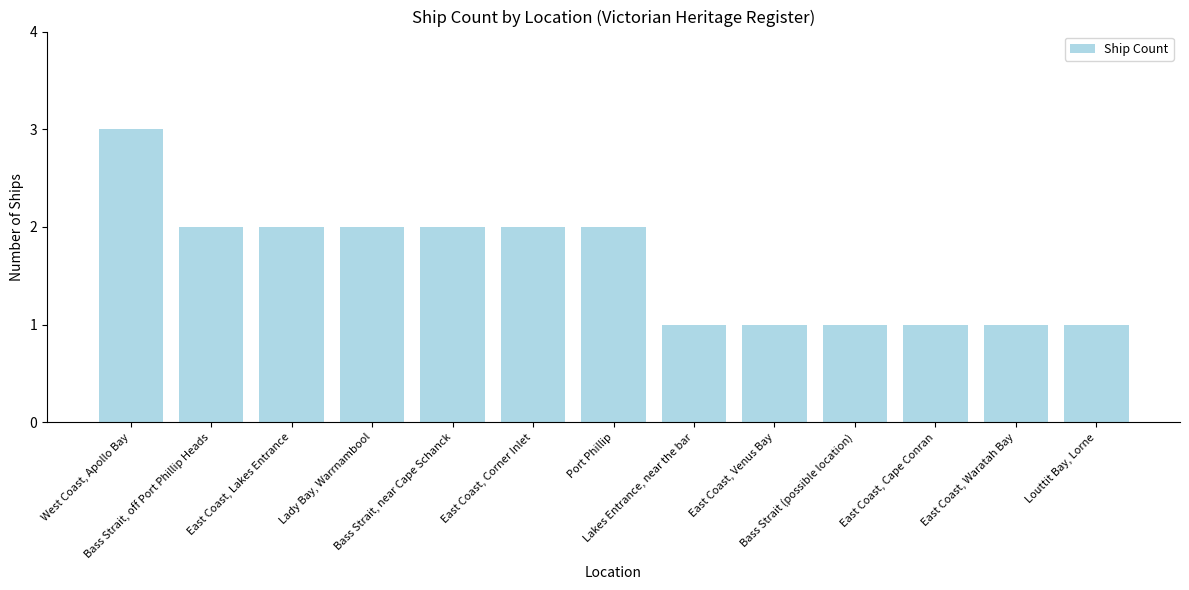

What is the value of the 6th bar from the left?

2